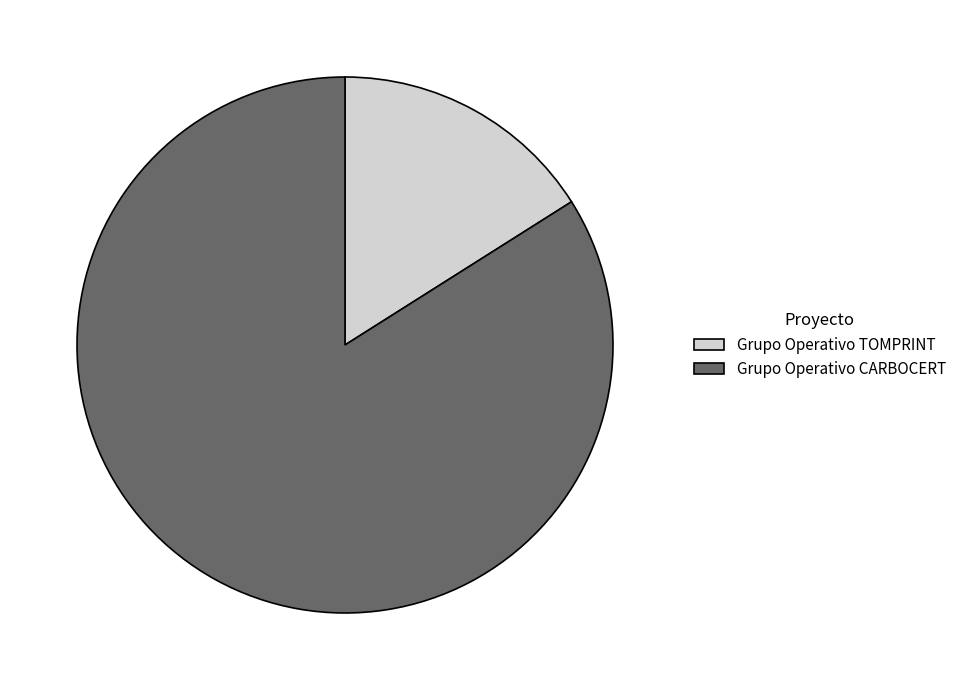

Between Grupo Operativo TOMPRINT and Grupo Operativo CARBOCERT, which is larger?

Grupo Operativo CARBOCERT